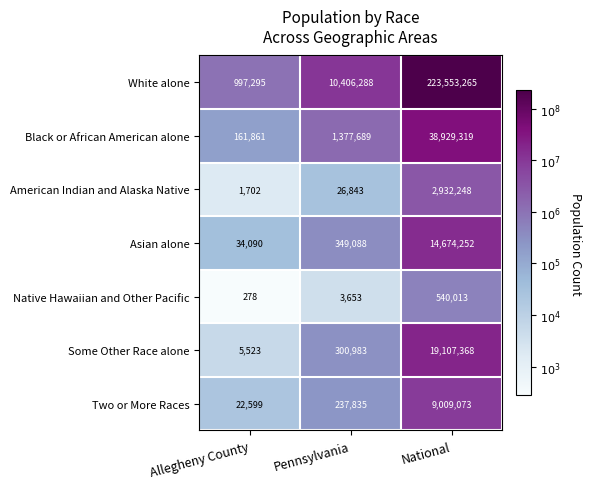

Rank the series at Pennsylvania from highest to lowest value.

White alone, Black or African American alone, Asian alone, Some Other Race alone, Two or More Races, American Indian and Alaska Native, Native Hawaiian and Other Pacific